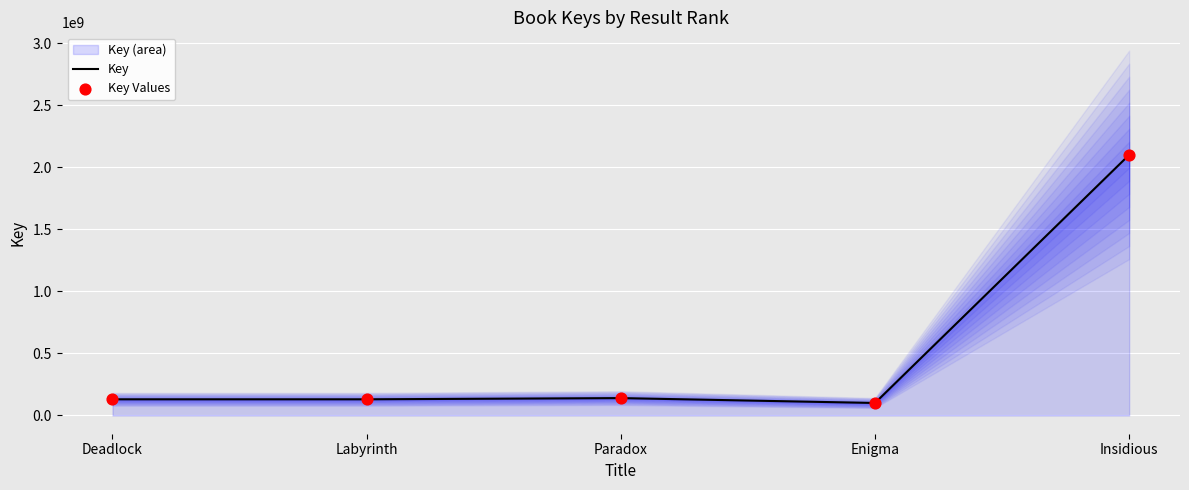

Is the value of Key Values at Enigma greater than the value of Key at Deadlock?

No